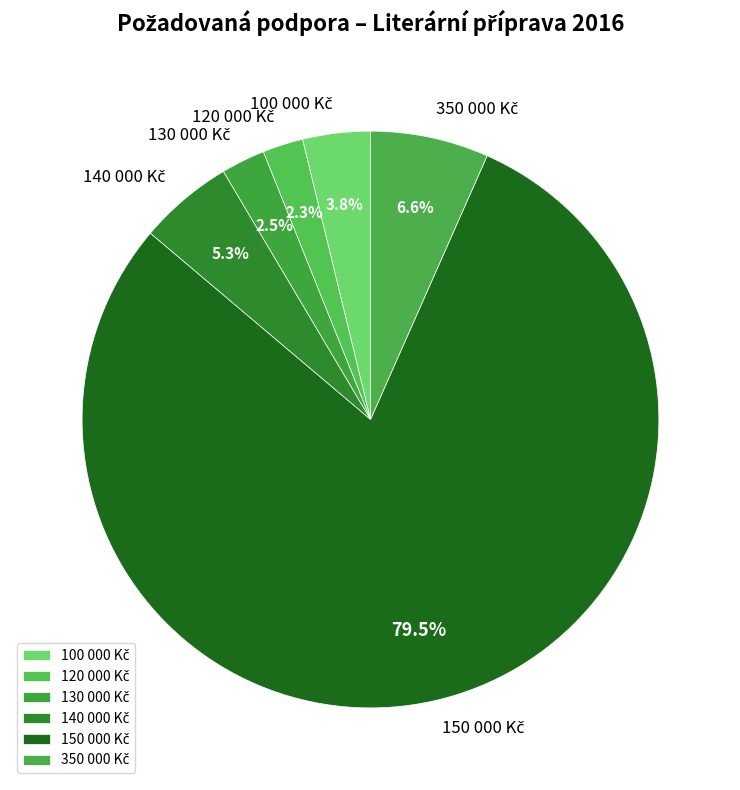

Is there a majority slice in this chart?

Yes